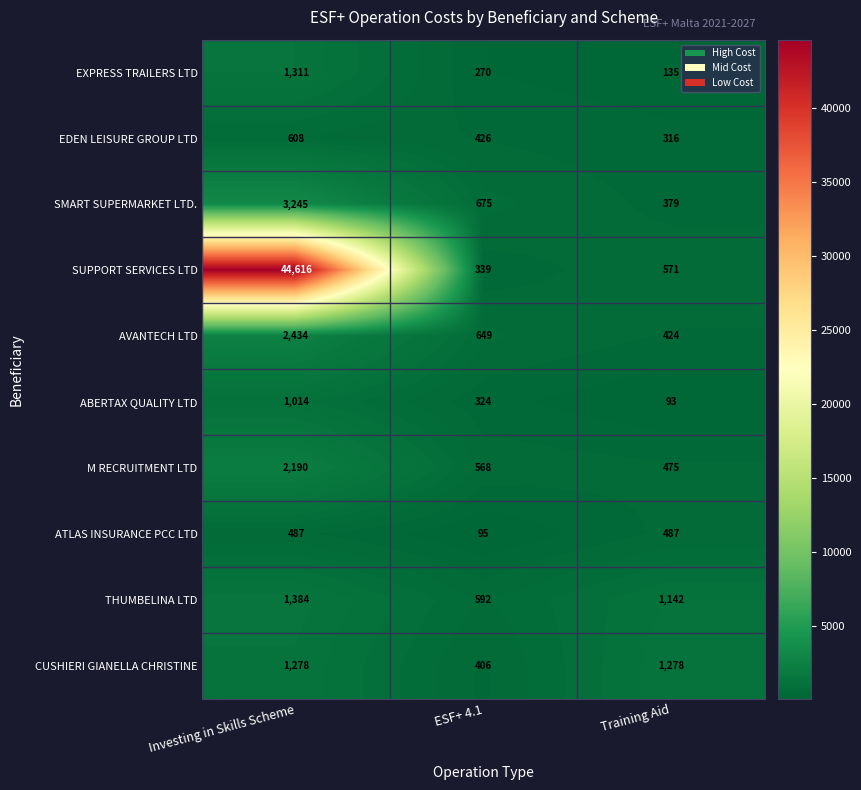

What value does the M RECRUITMENT LTD series have at Investing in Skills Scheme, to the nearest 50?

2200